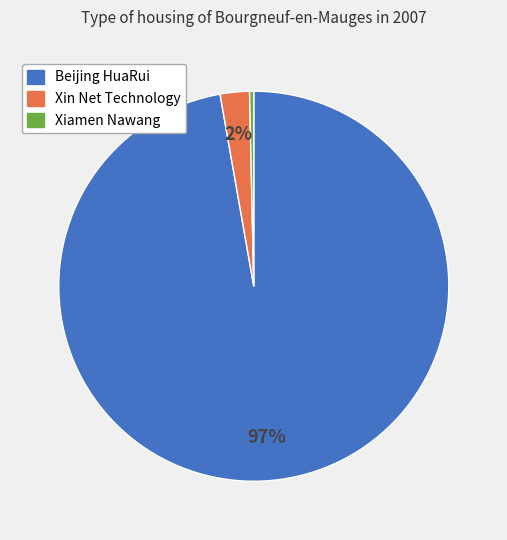

To the nearest percent, what is the average slice percentage?

33%